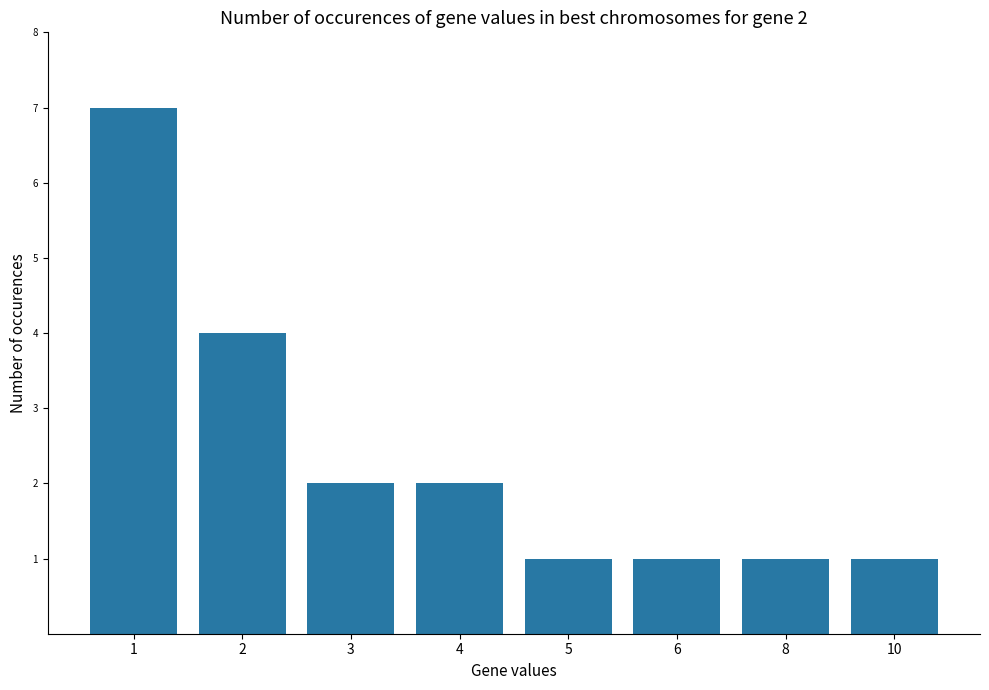

How many distinct data groups are displayed?

1